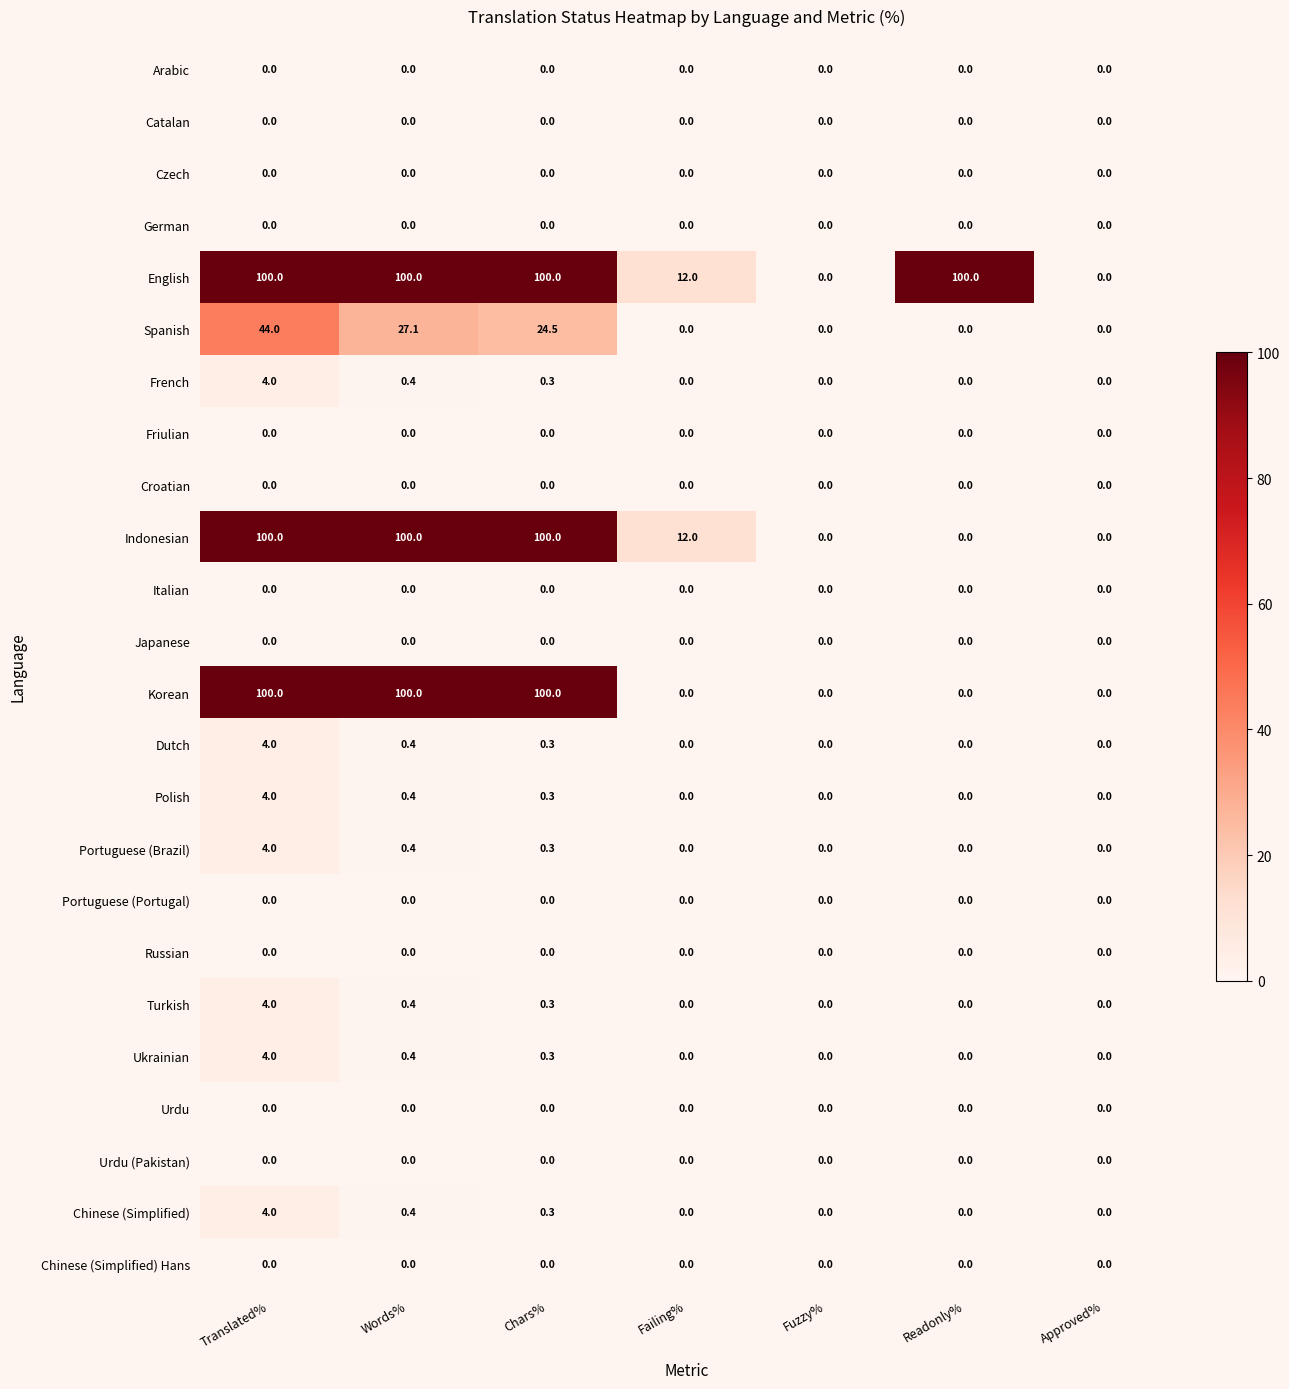

Between Fuzzy% and Readonly%, which series saw the biggest shift?

English